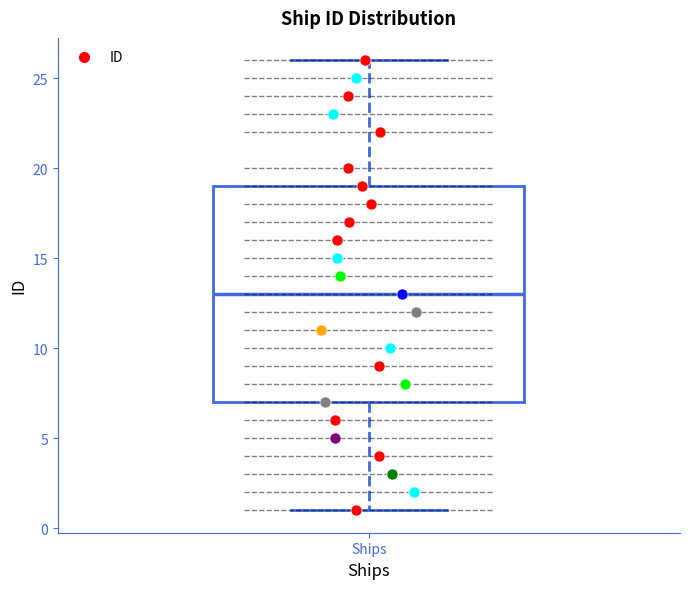

Where does the lower whisker of the box for Ships end on the y-axis? The values are not printed on the chart, so give them approximately, as read against the axis.

1